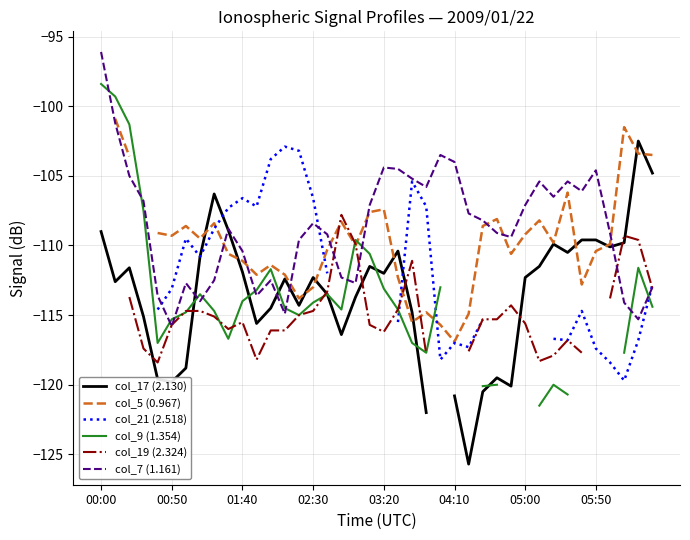

What is the total value across all series at 37?

-672.1